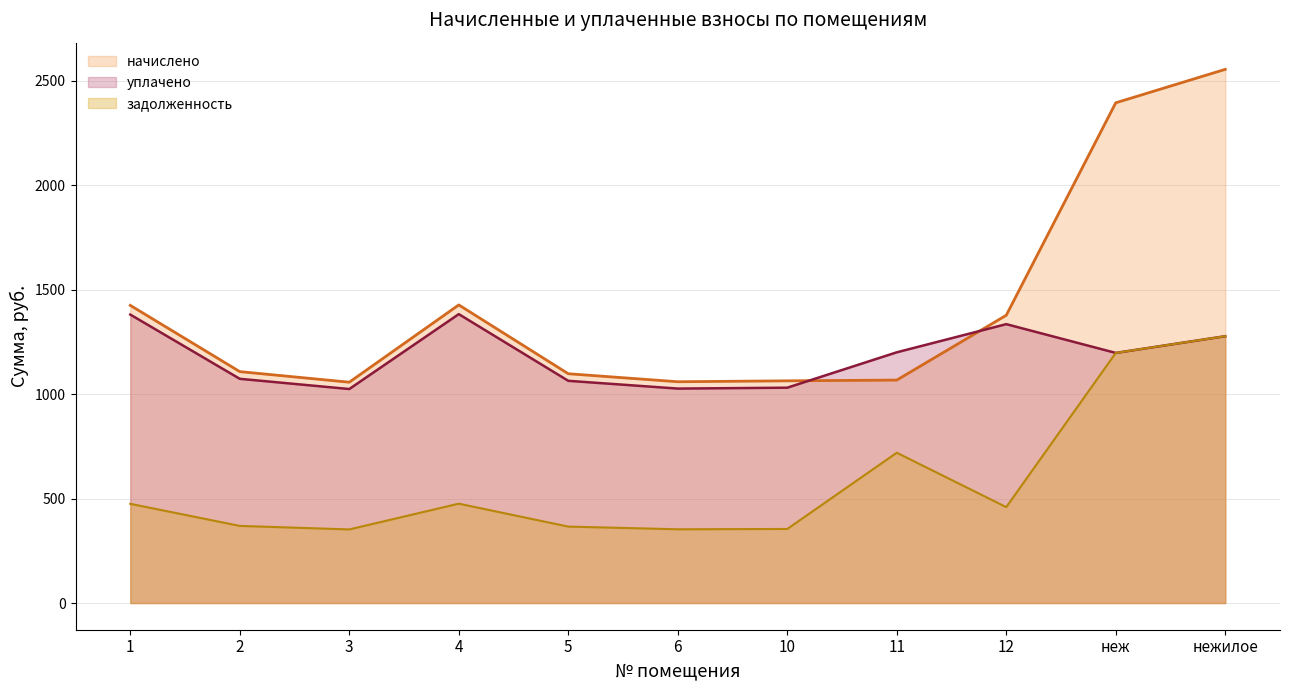

List the series in order of their peak value, lowest first.

задолженность, уплачено, начислено